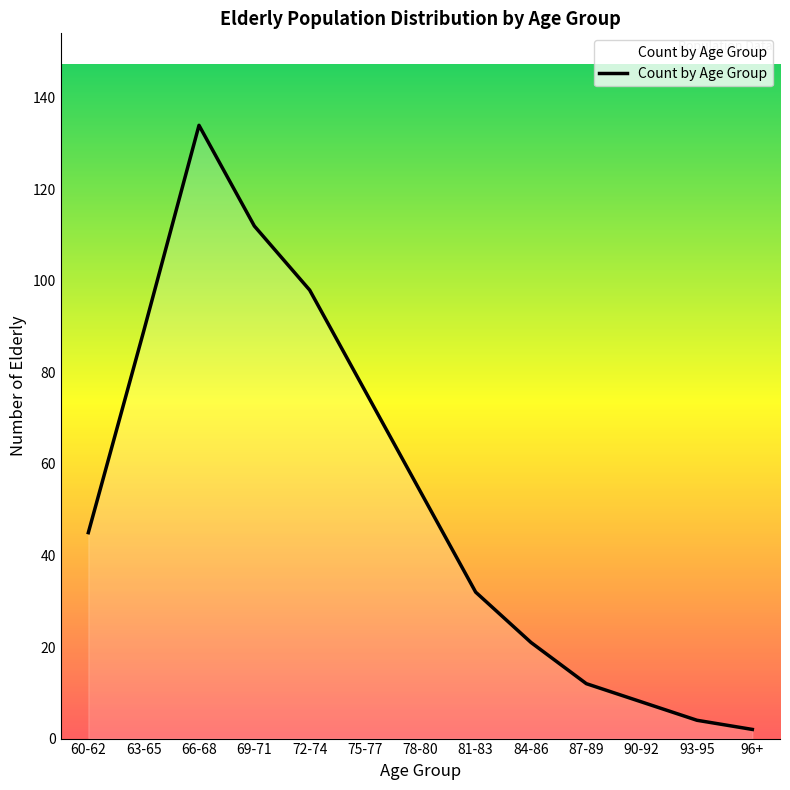

Reading right to left, transcribe all the data shown in this chart.

96+=2	93-95=4	90-92=8	87-89=12	84-86=21	81-83=32	78-80=54	75-77=76	72-74=98	69-71=112	66-68=134	63-65=89	60-62=45